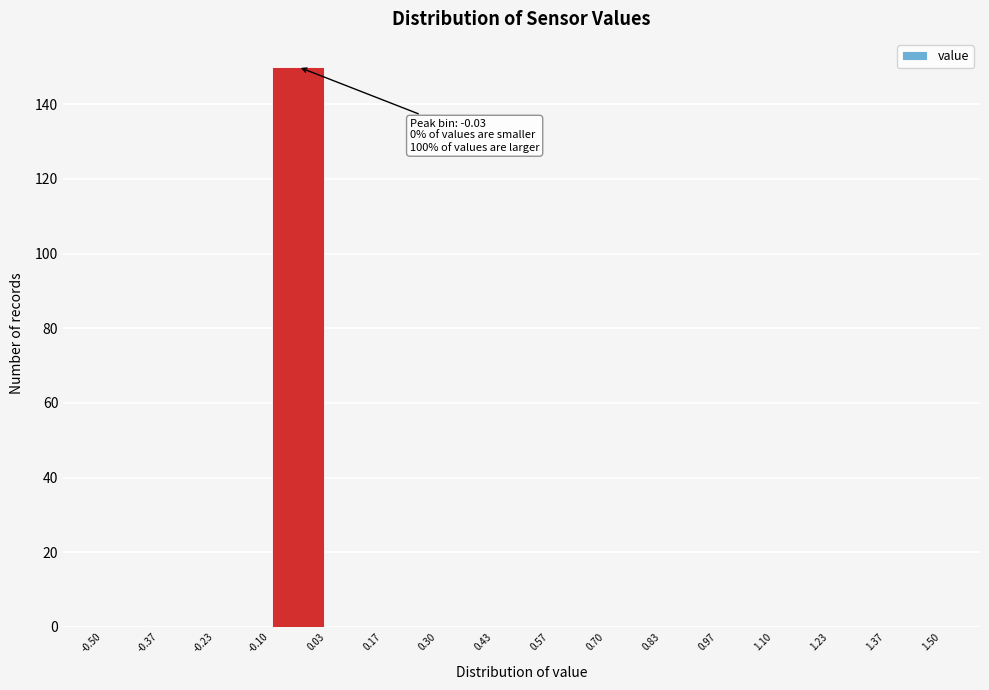

Which range on the x-axis has the tallest bar?

-0.10 to 0.03